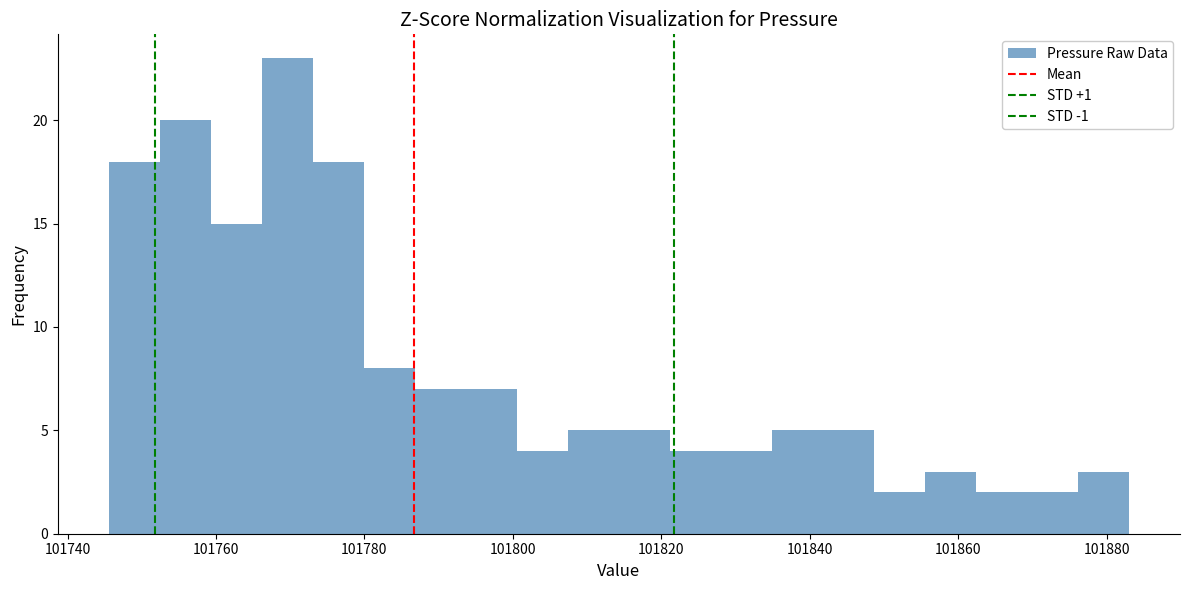

Around what value on the x-axis is the tallest bar? Give the approximate position of its centre, as read against the axis.

101770